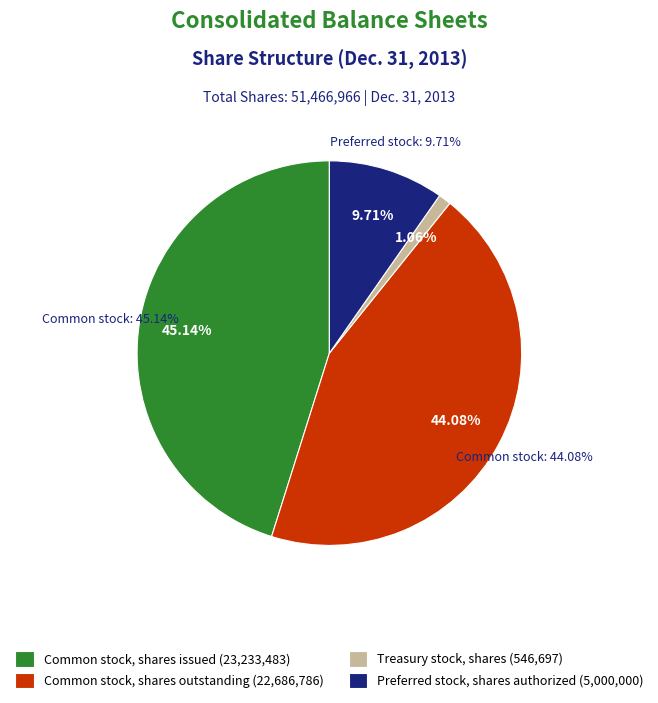

Which slice is the largest?

Common stock, shares issued